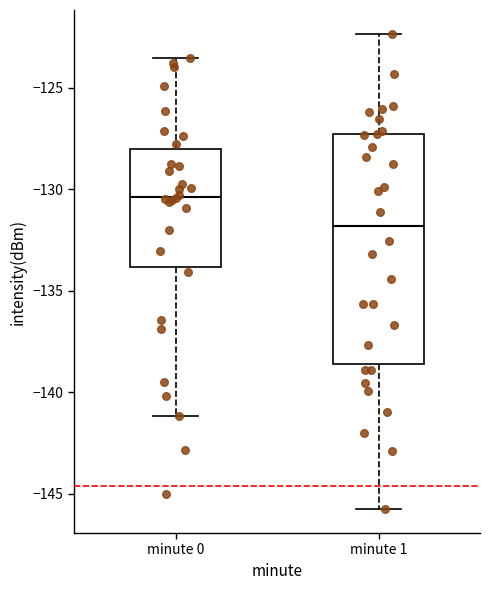

Where is the upper edge of the box for minute 0 on the y-axis? The values are not printed on the chart, so give them approximately, as read against the axis.

-128.0